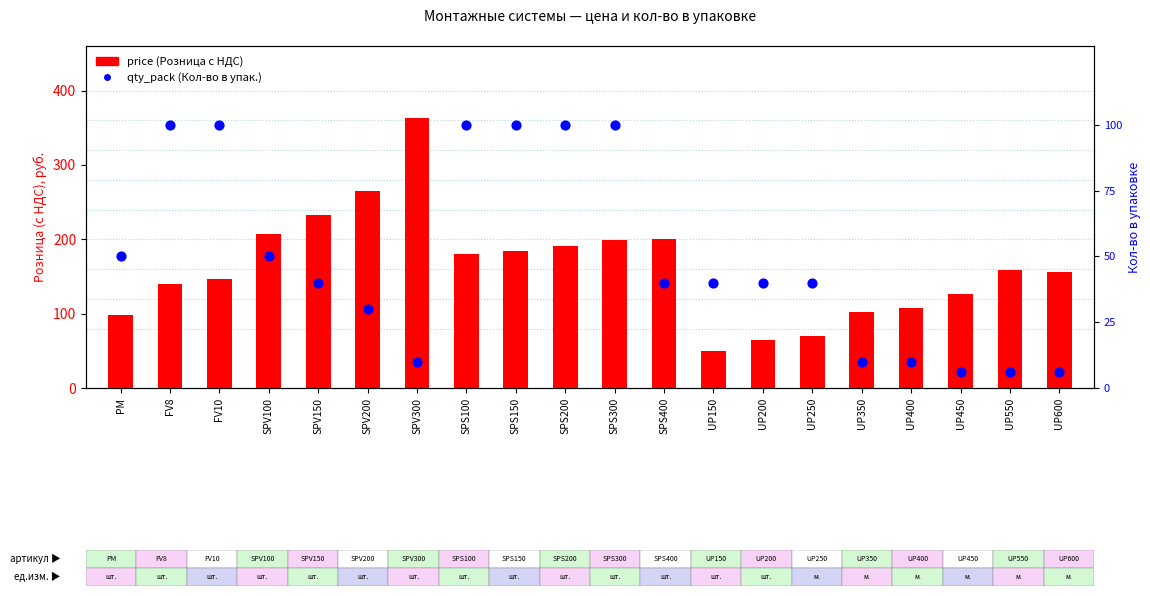

Is the value of price at UP250 greater than the value of qty_pack at SPS100?

No